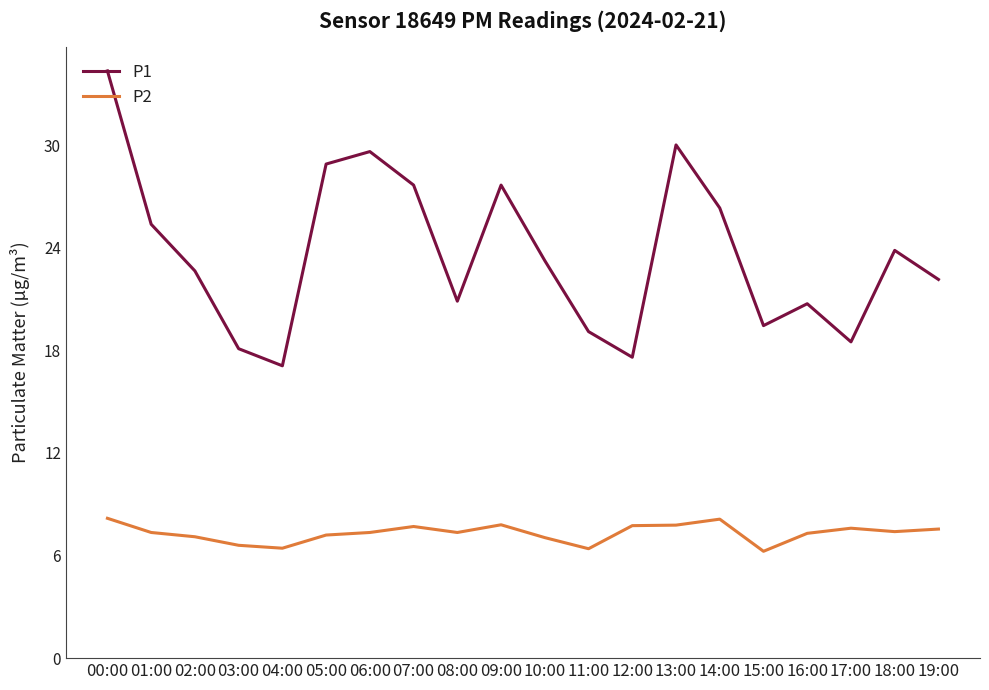

Which series has the largest total across all categories?

P1